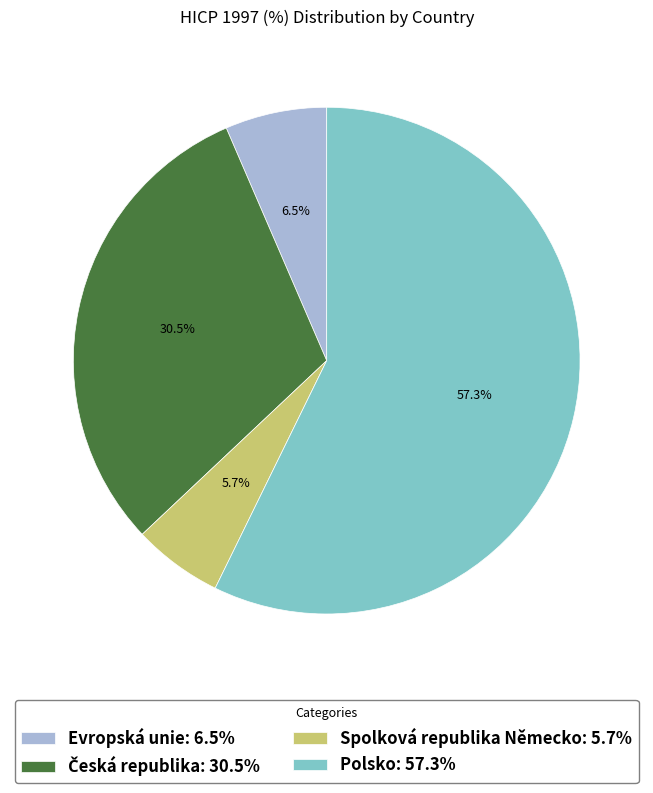

Does any single category account for the majority?

Yes